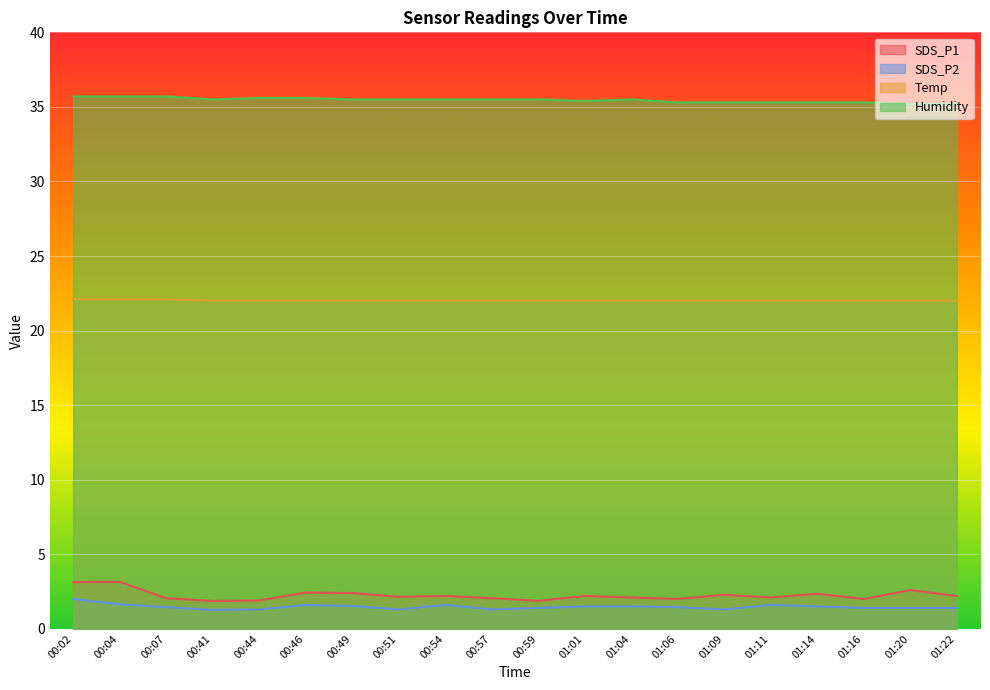

Which series has the largest total across all categories?

Humidity